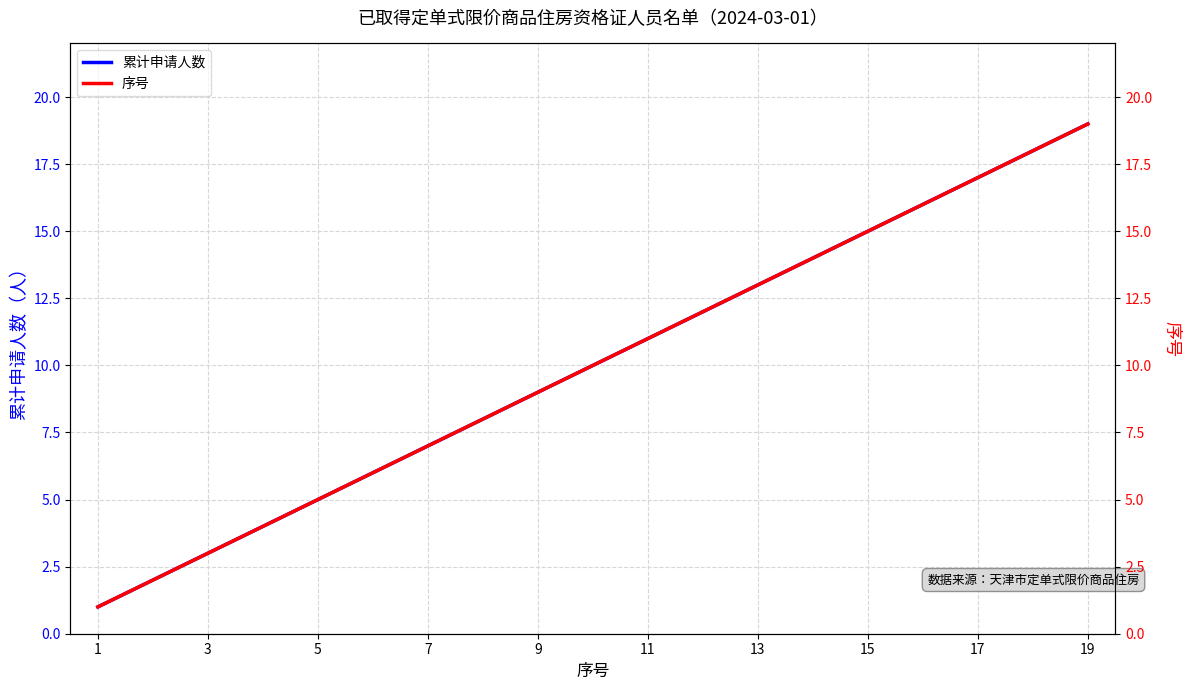

The value of 累计申请人数 at 13 is 19. True or false?

False